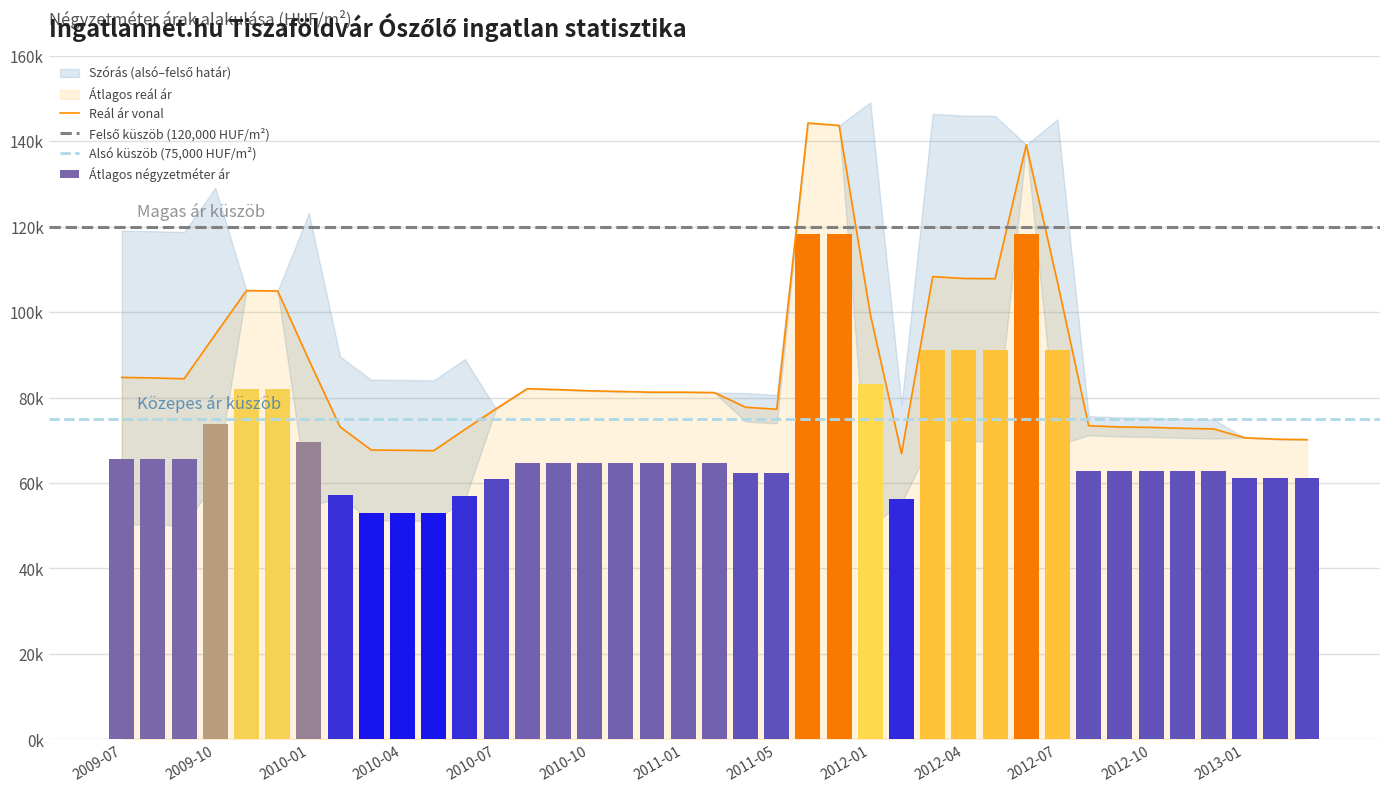

What is the difference between the maximum and second lowest values in the Átlagos négyzetméter ár series?

65115